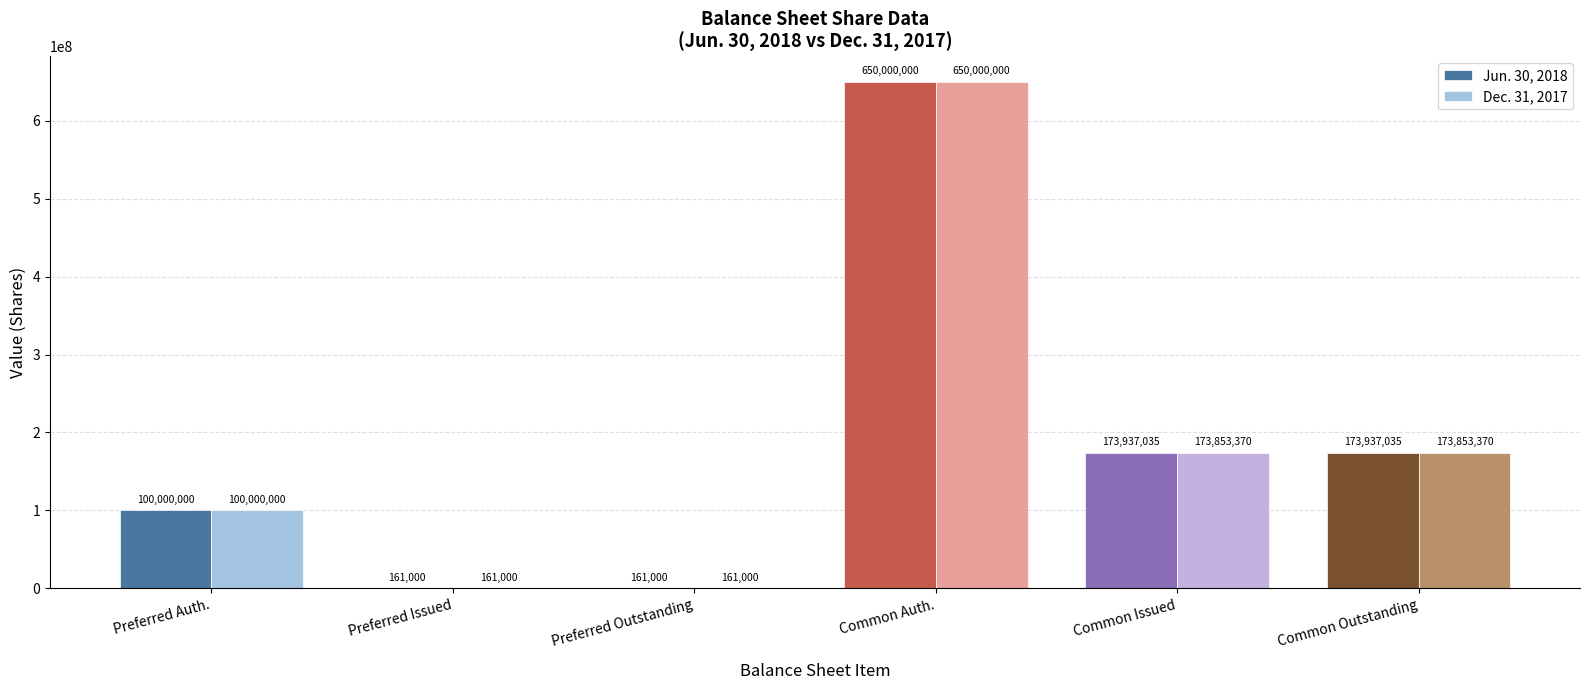

Is it true that Jun. 30, 2018 equals 270348154 at Common Outstanding?

False